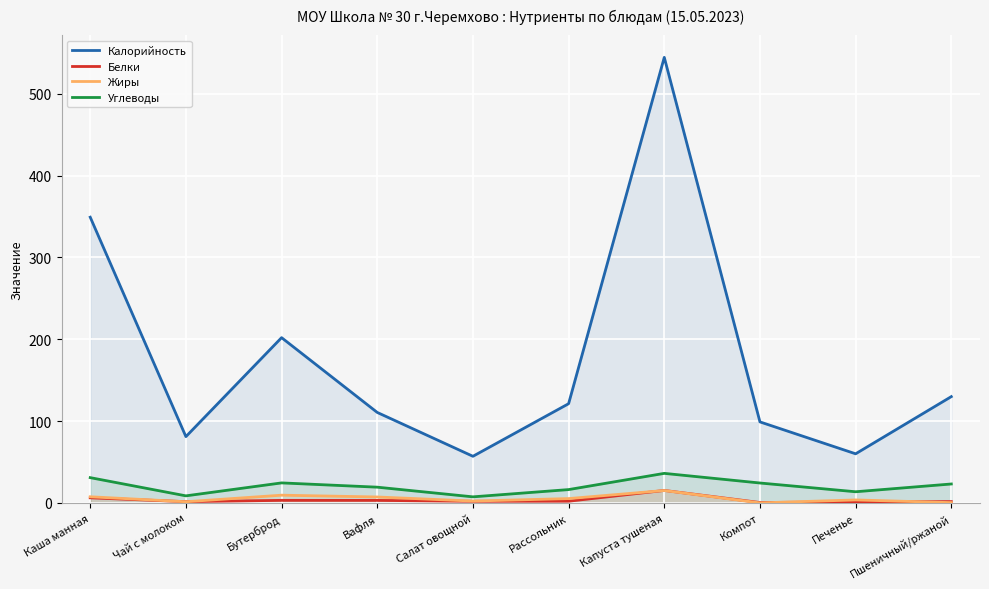

How many data points does each series have?

10